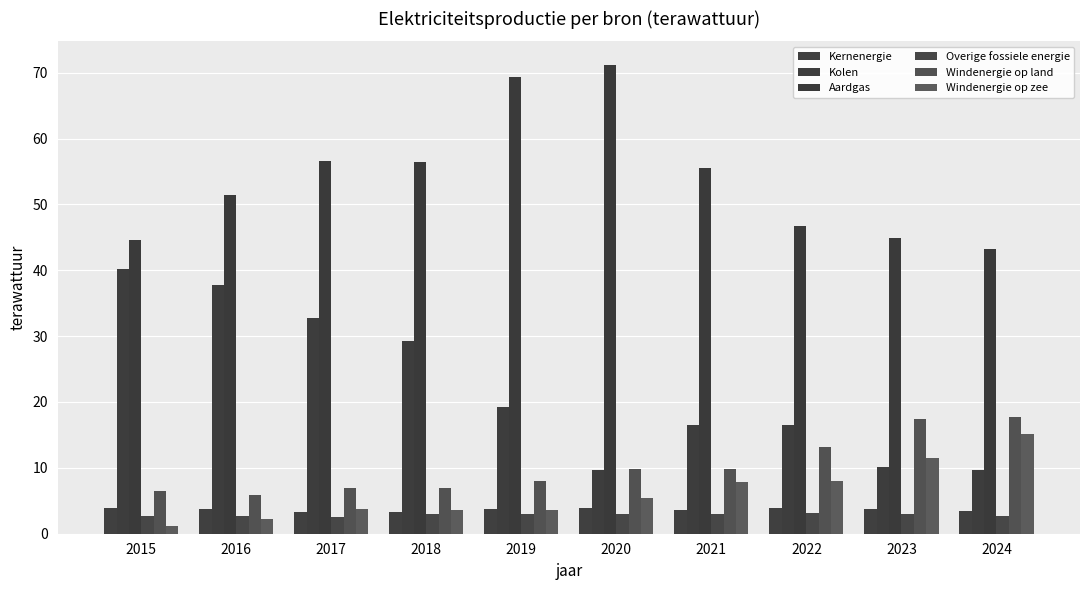

Which series has the largest range (max minus min)?

Kolen